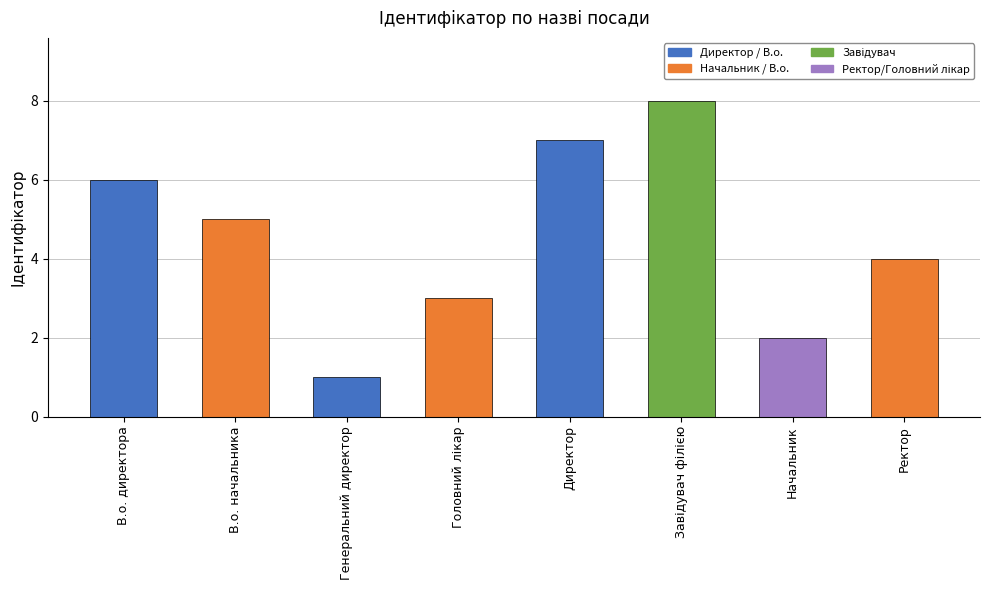

What is the sum of all values?

36